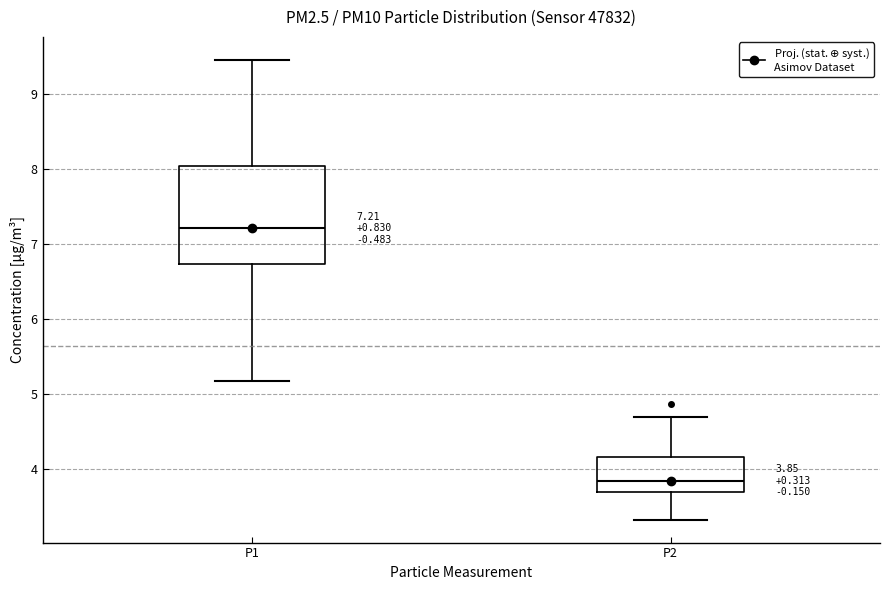

Which box's median line is the lowest?

P2